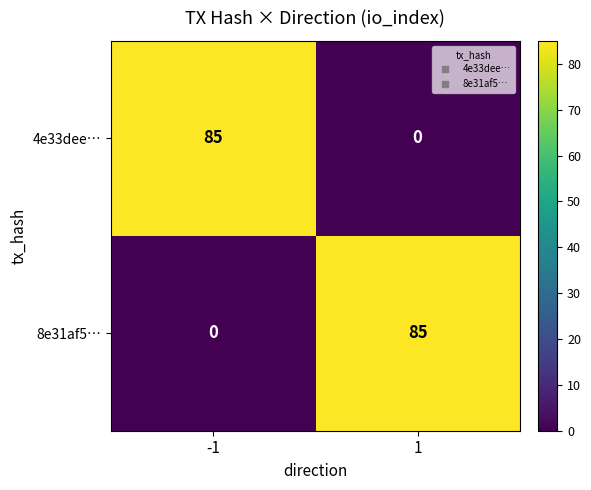

What is the difference between the maximum and minimum values in the 8e31af5… series?

85